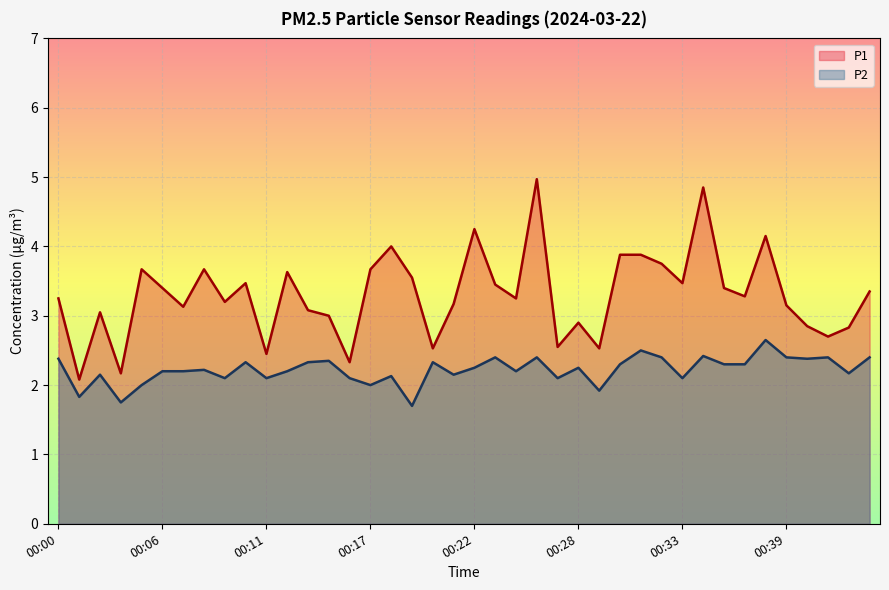

Reading right to left, list all the values displayed in this chart.

P1: 3.4	2.8	2.7	2.9	3.1	4.2	3.3	3.4	4.8	3.5	3.8	3.9	3.9	2.5	2.9	2.5	5.0	3.2	3.5	4.2	3.2	2.5	3.5	4.0	3.7	2.3	3.0	3.1	3.6	2.5	3.5	3.2	3.7	3.1	3.4	3.7	2.2	3.0	2.1	3.2
P2: 2.4	2.2	2.4	2.4	2.4	2.6	2.3	2.3	2.4	2.1	2.4	2.5	2.3	1.9	2.2	2.1	2.4	2.2	2.4	2.2	2.1	2.3	1.7	2.1	2.0	2.1	2.4	2.3	2.2	2.1	2.3	2.1	2.2	2.2	2.2	2.0	1.8	2.1	1.8	2.4